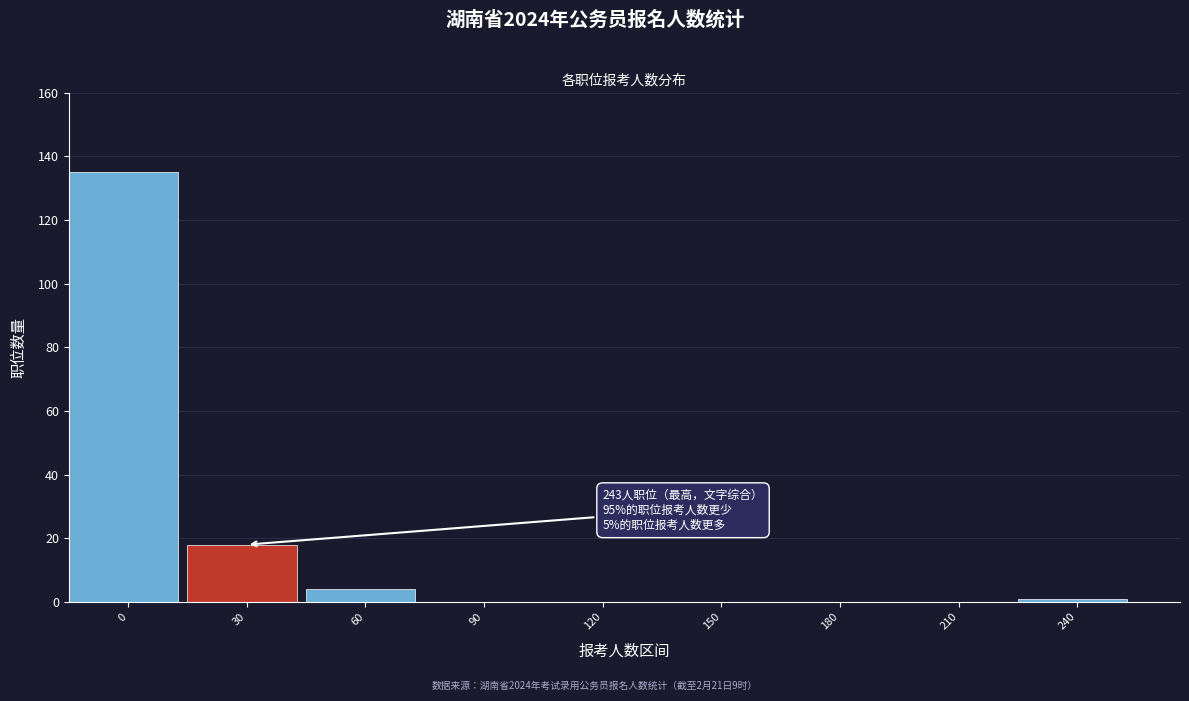

Reading left to right, extract all data points from this chart.

0=135	30=18	60=4	90=0	120=0	150=0	180=0	210=0	240=1